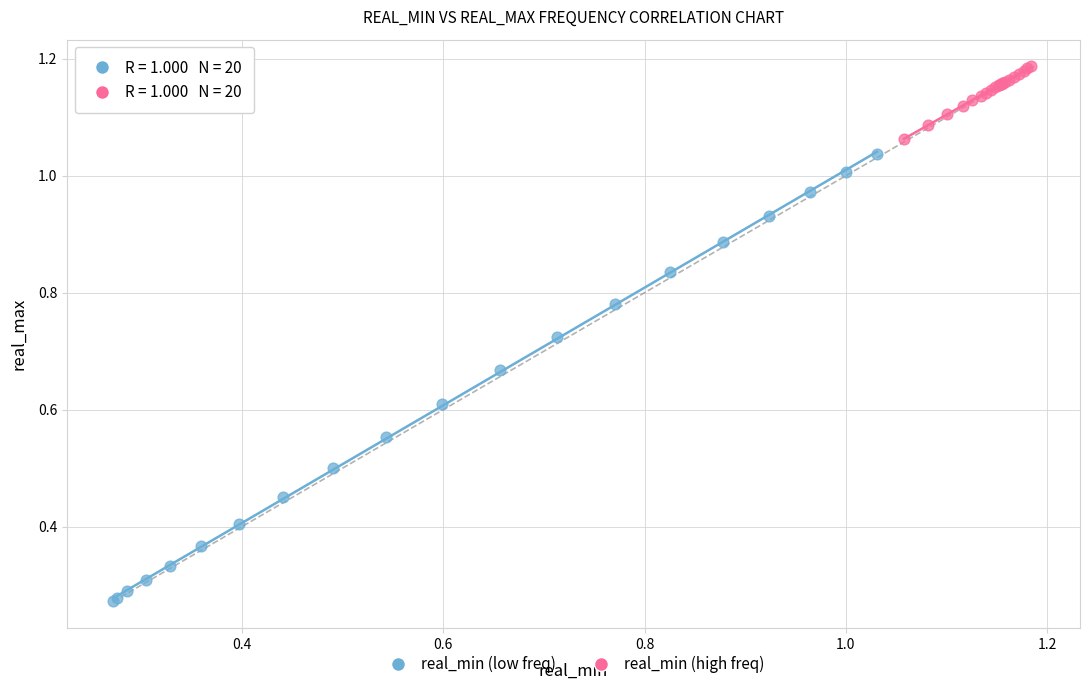

Which series contains the lowest Y value?

real_min (low freq)